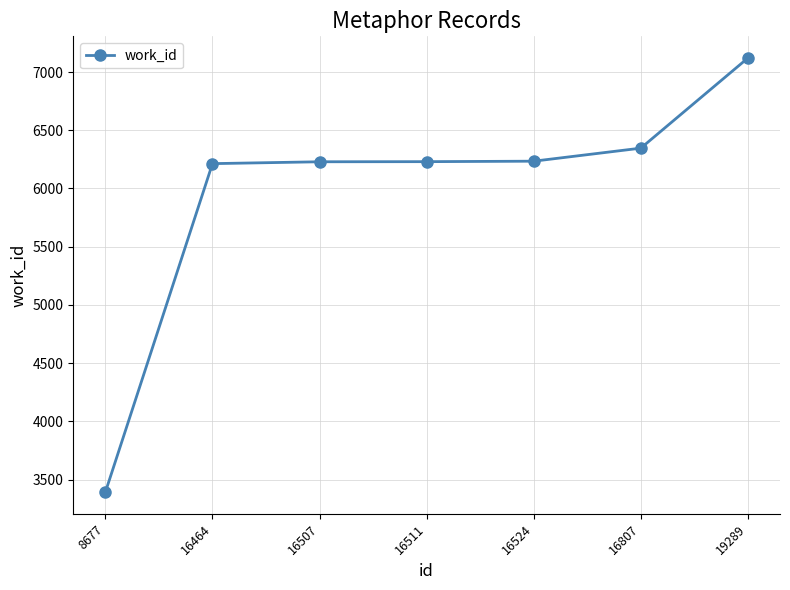

What is the approximate value at 16524, to the nearest 50?

6250